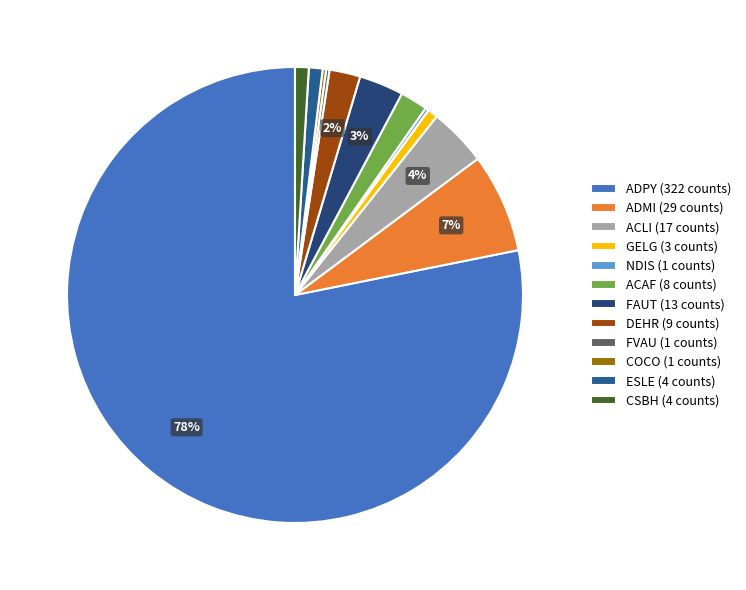

Do NDIS and ADMI together represent more than half of the pie?

No